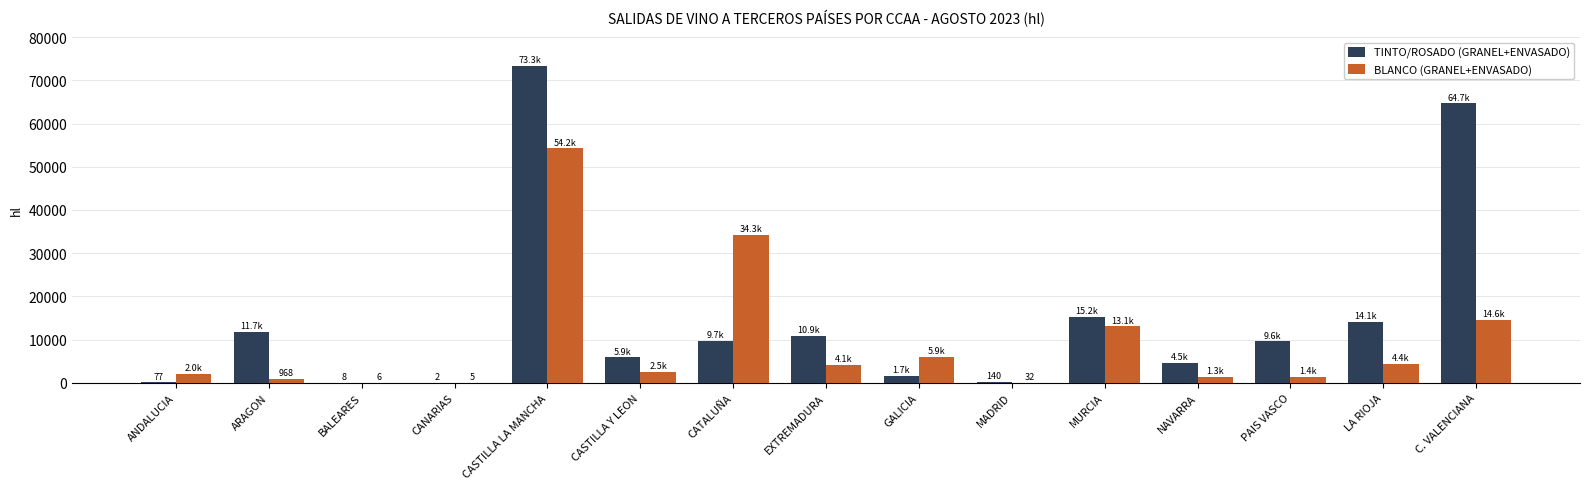

Which series changed the most between ANDALUCIA and MURCIA?

TINTO/ROSADO (GRANEL+ENVASADO)